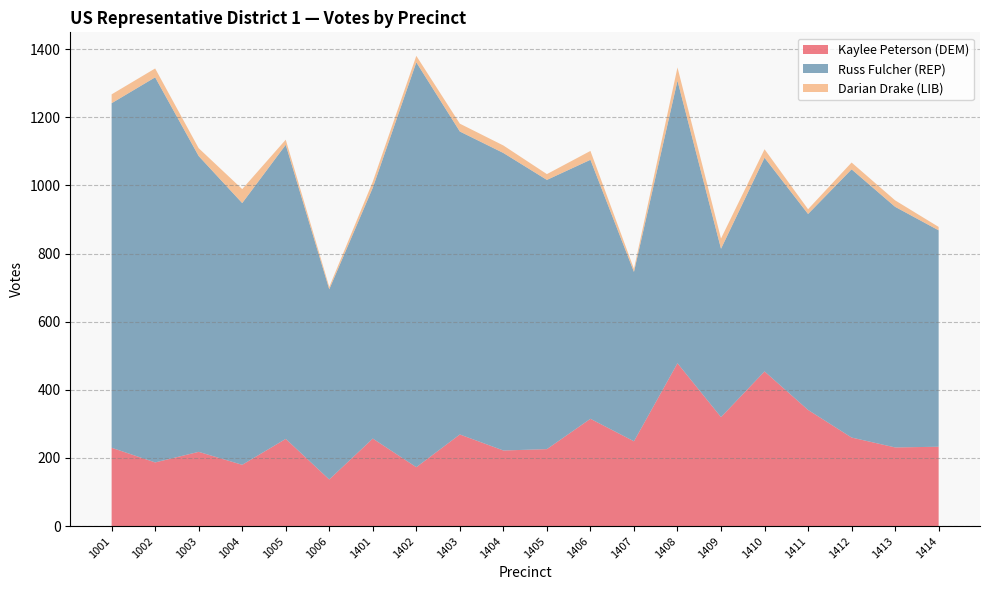

Reading left to right, extract all data points from this chart.

Kaylee Peterson (DEM): 1001=230	1002=187	1003=218	1004=180	1005=256	1006=137	1401=257	1402=173	1403=269	1404=222	1405=226	1406=315	1407=249	1408=478	1409=320	1410=454	1411=341	1412=260	1413=231	1414=233
Russ Fulcher (REP): 1001=1011	1002=1130	1003=868	1004=768	1005=863	1006=558	1401=736	1402=1188	1403=889	1404=873	1405=790	1406=760	1407=497	1408=829	1409=494	1410=627	1411=575	1412=787	1413=706	1414=635
Darian Drake (LIB): 1001=26	1002=26	1003=23	1004=41	1005=15	1006=7	1401=18	1402=19	1403=23	1404=22	1405=17	1406=26	1407=9	1408=39	1409=30	1410=25	1411=14	1412=20	1413=19	1414=10